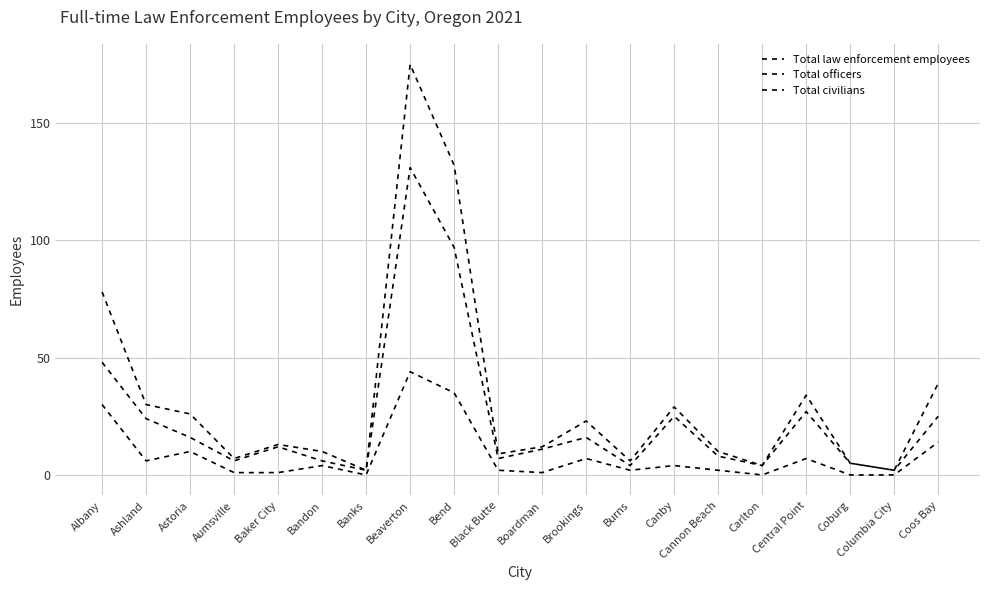

List the series in order of their peak value, highest first.

Total law enforcement employees, Total officers, Total civilians